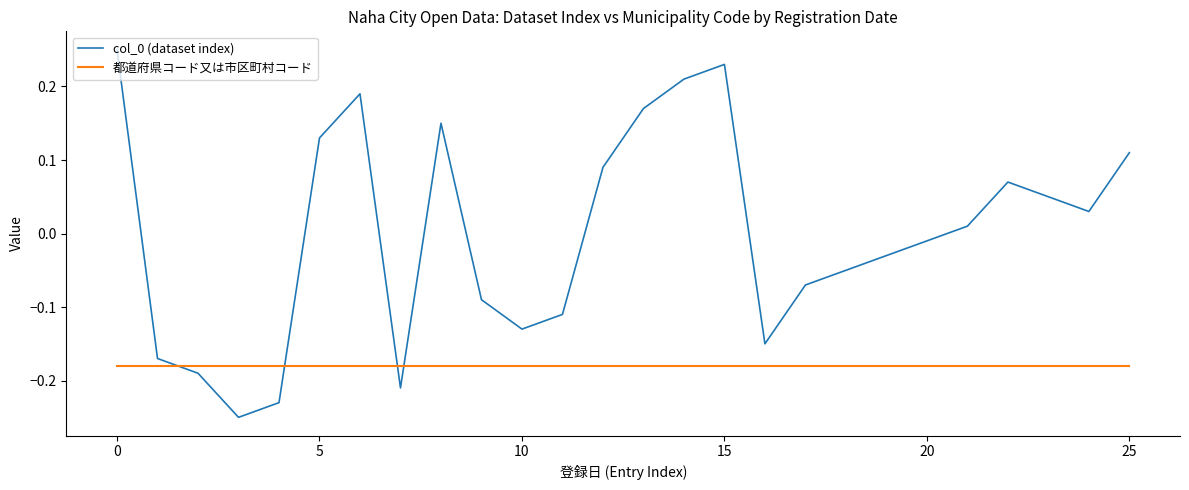

How many intersections are there between col_0 (dataset index) and 都道府県コード又は市区町村コード?

4